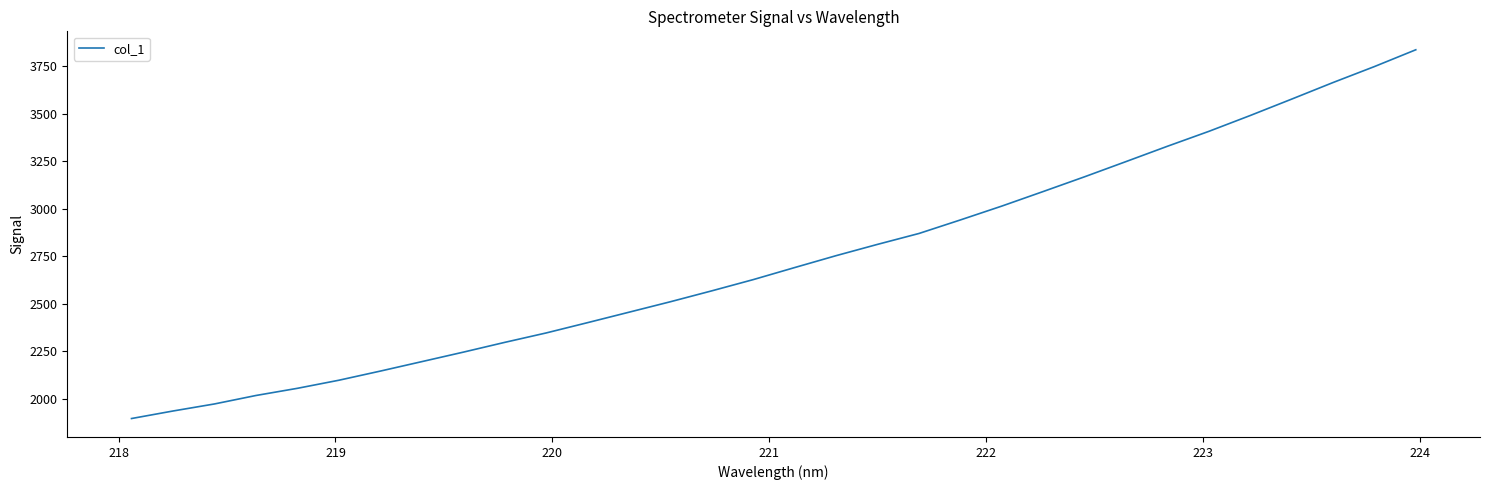

What is the difference between the maximum and minimum values?

1941.2